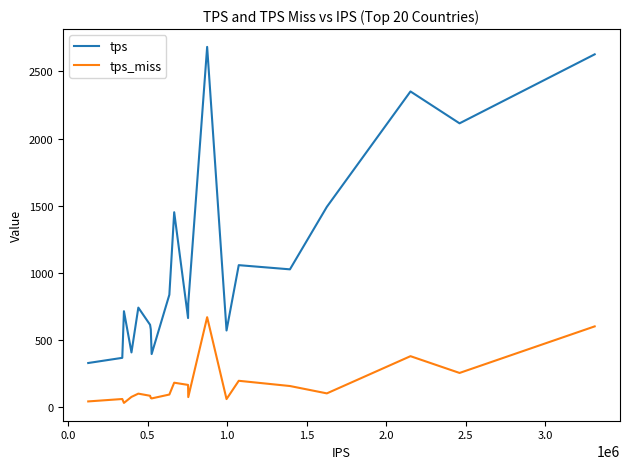

What is the difference between the maximum and minimum values in the tps_miss series?

638.0